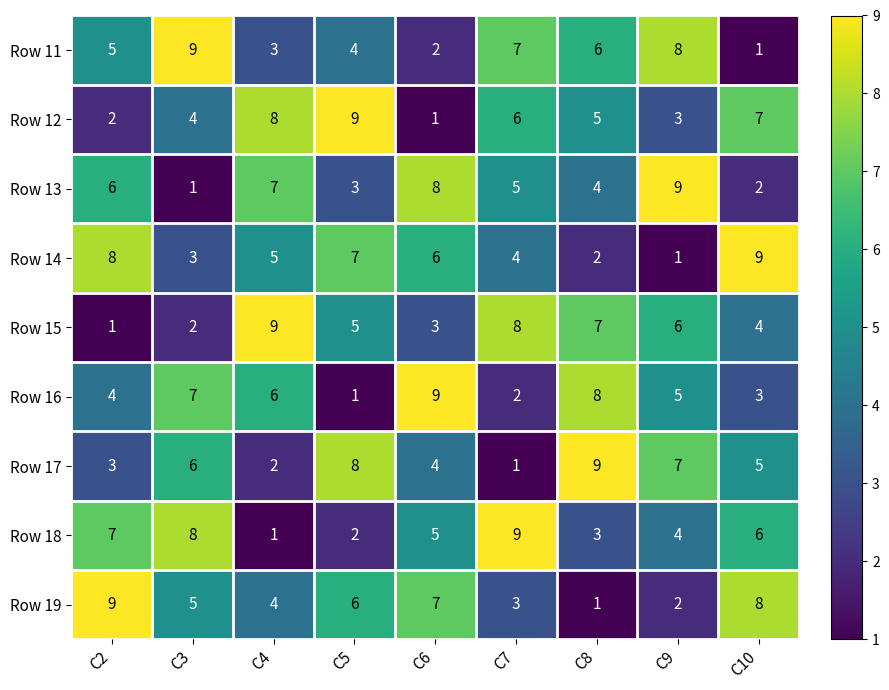

The Row 11 series shows 3 at C2. True or false?

False